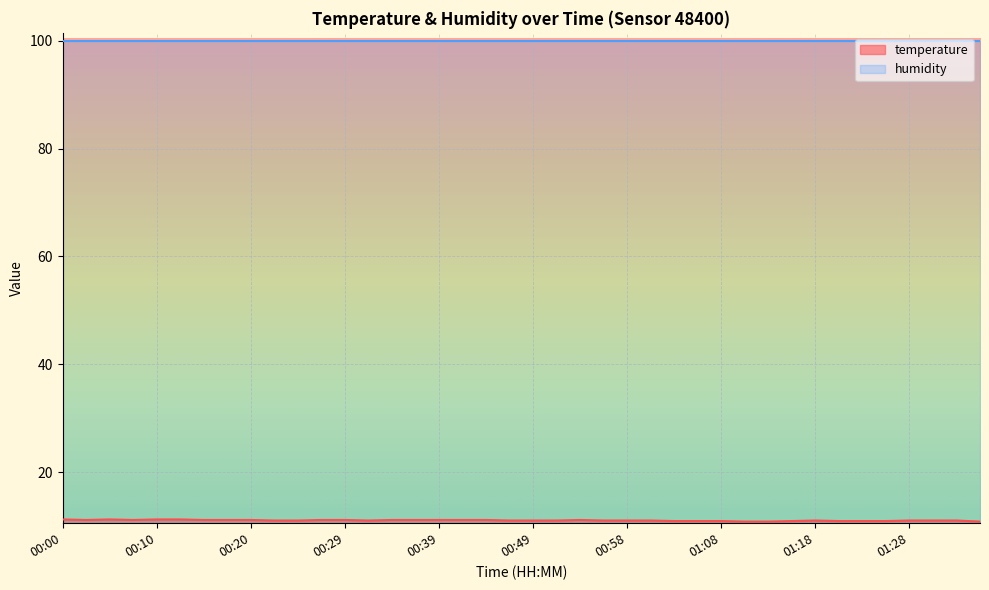

What is the approximate value at 00:34?

11.1